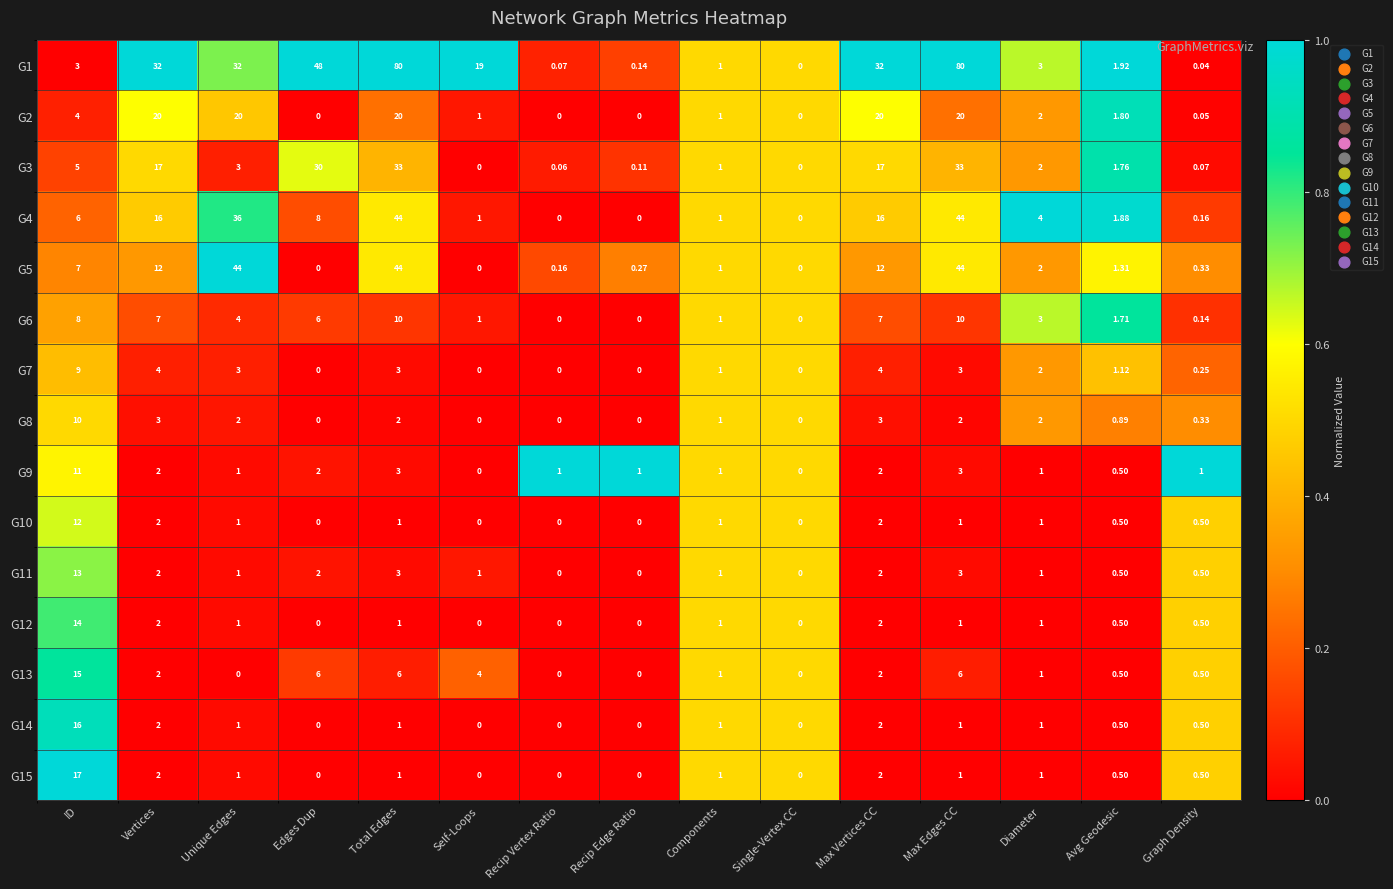

What is the spread (max minus min) of values at Max Edges CC?

79.0